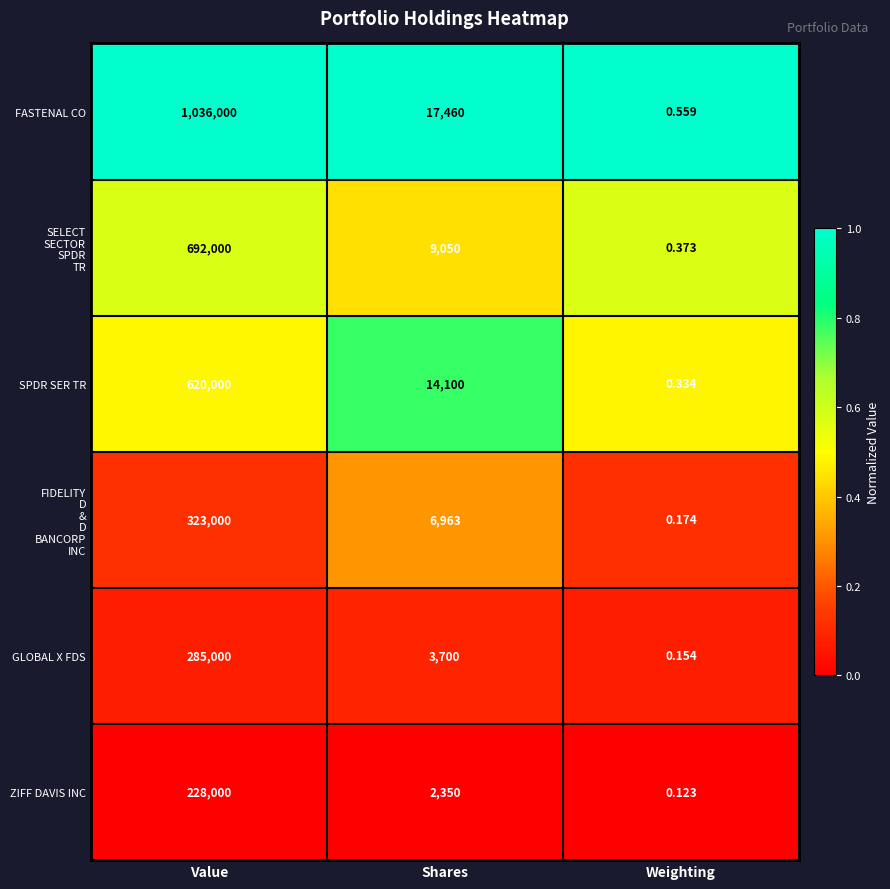

At which category is the sum across all series the highest?

Value